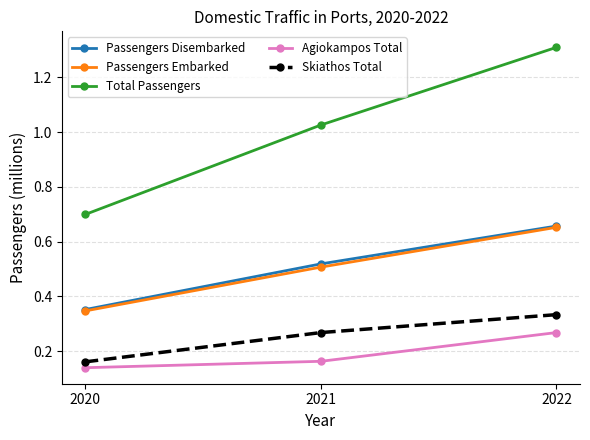

Which series changed the most between 2021 and 2022?

Total Passengers